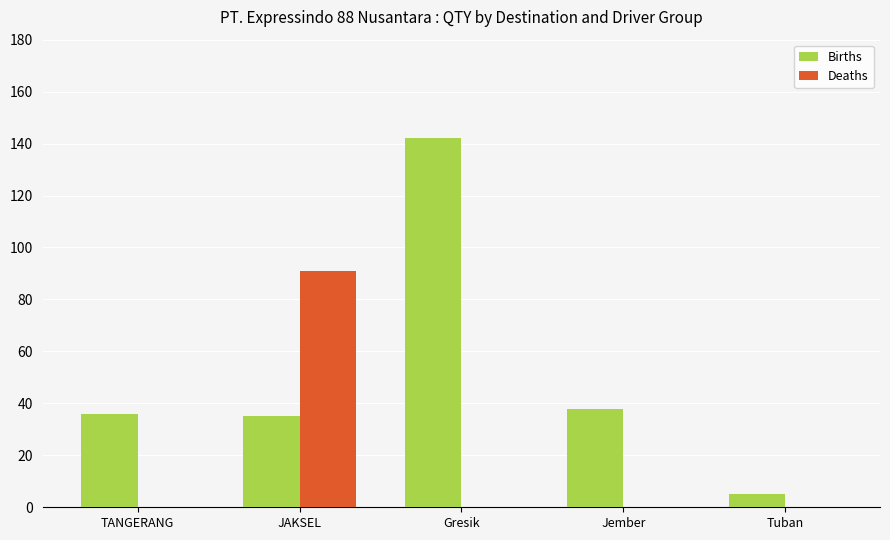

True or false: Births has a value of 57 at JAKSEL.

False